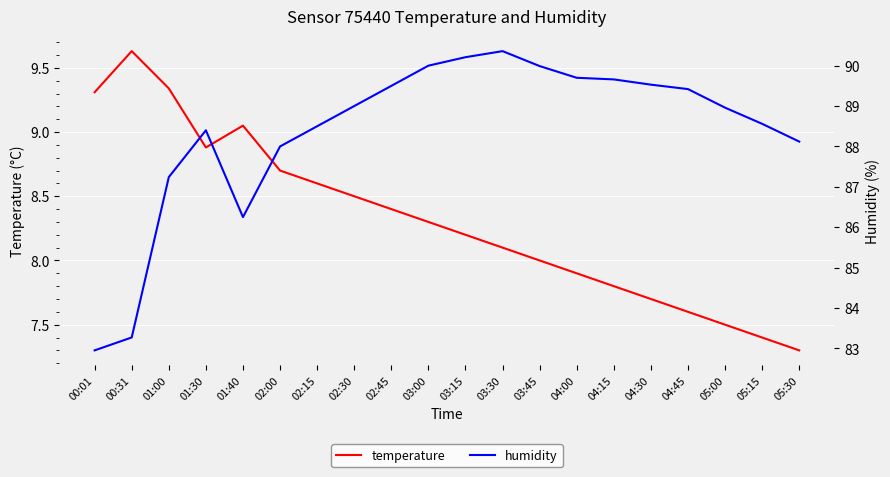

At 04:00, list the series in order from largest to smallest.

humidity, temperature